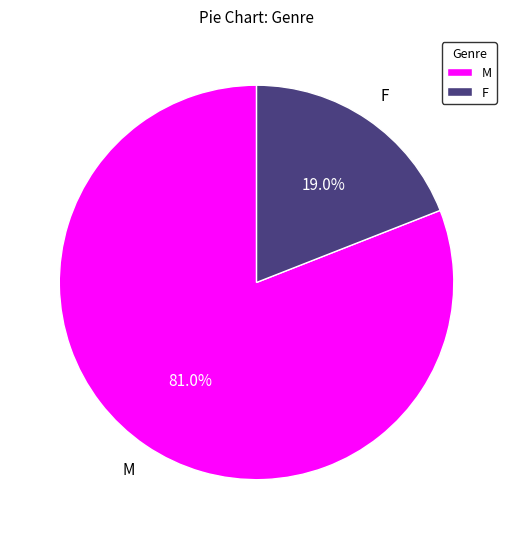

Approximately how many times larger is the value at F compared to M?

0.2